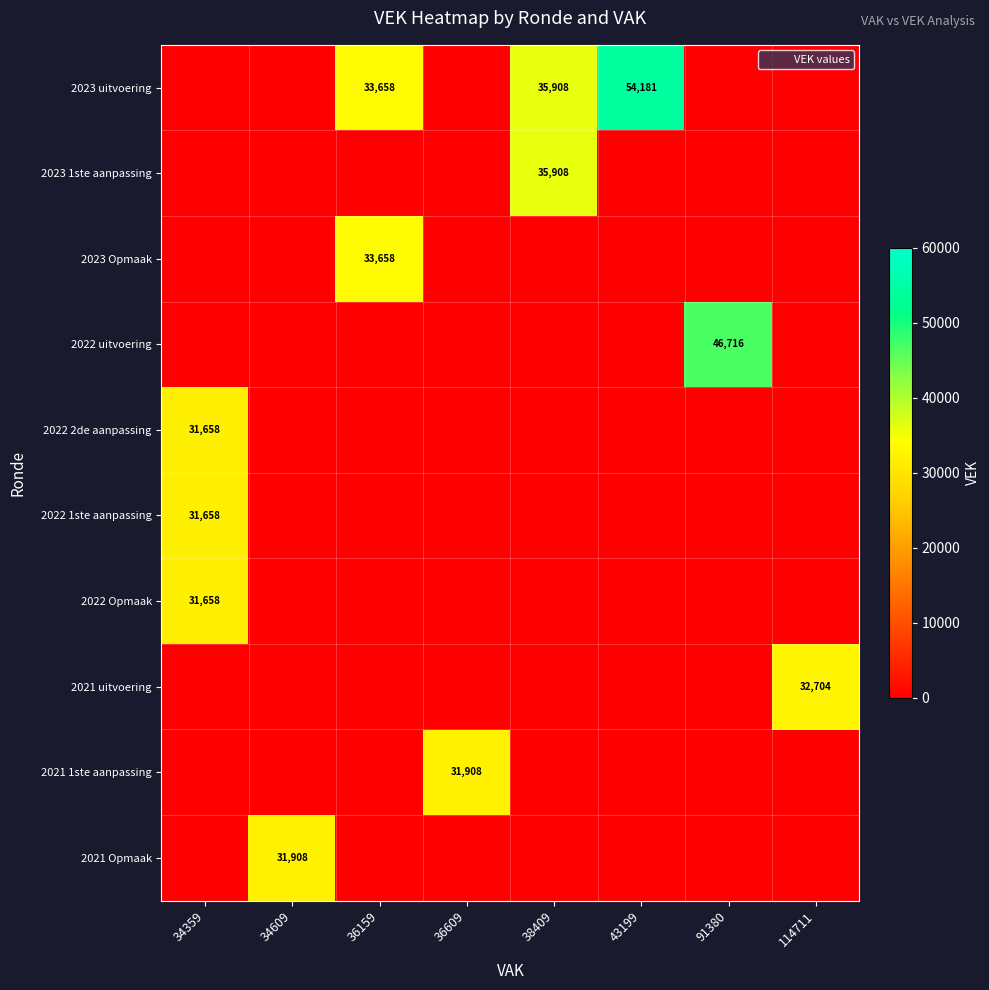

True or false: 2021 Opmaak has a value of 46395 at 34609.

False